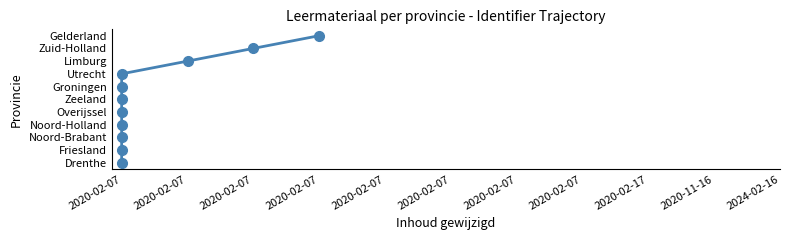

How many values are between 2 and 8?

7